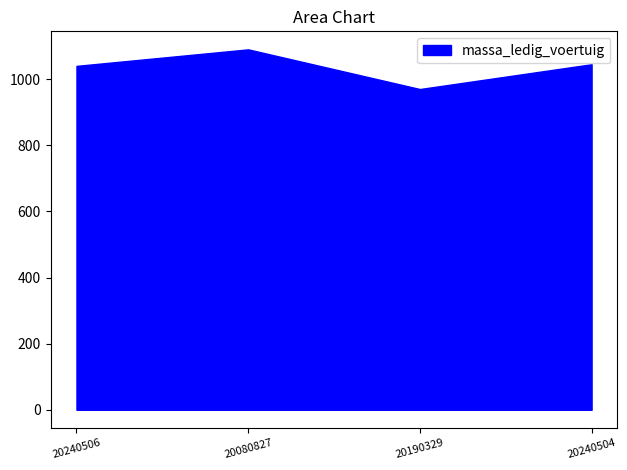

What is the label of the 4th point from the right?

20240506